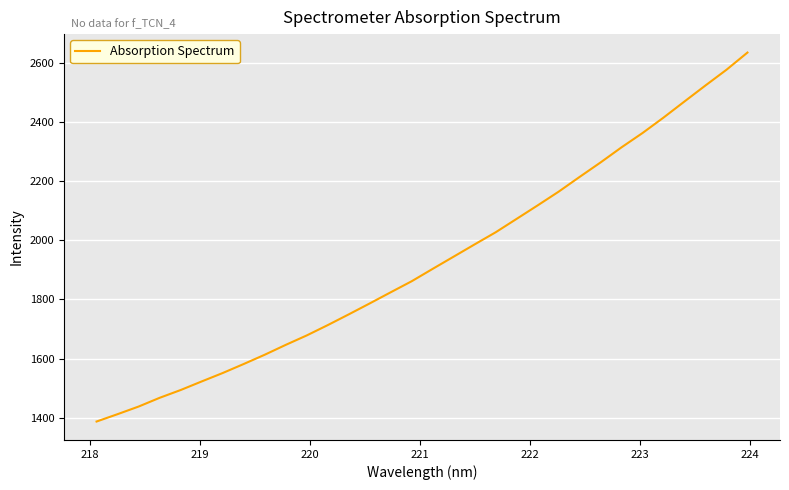

What is the difference between the maximum and minimum values?

1245.6